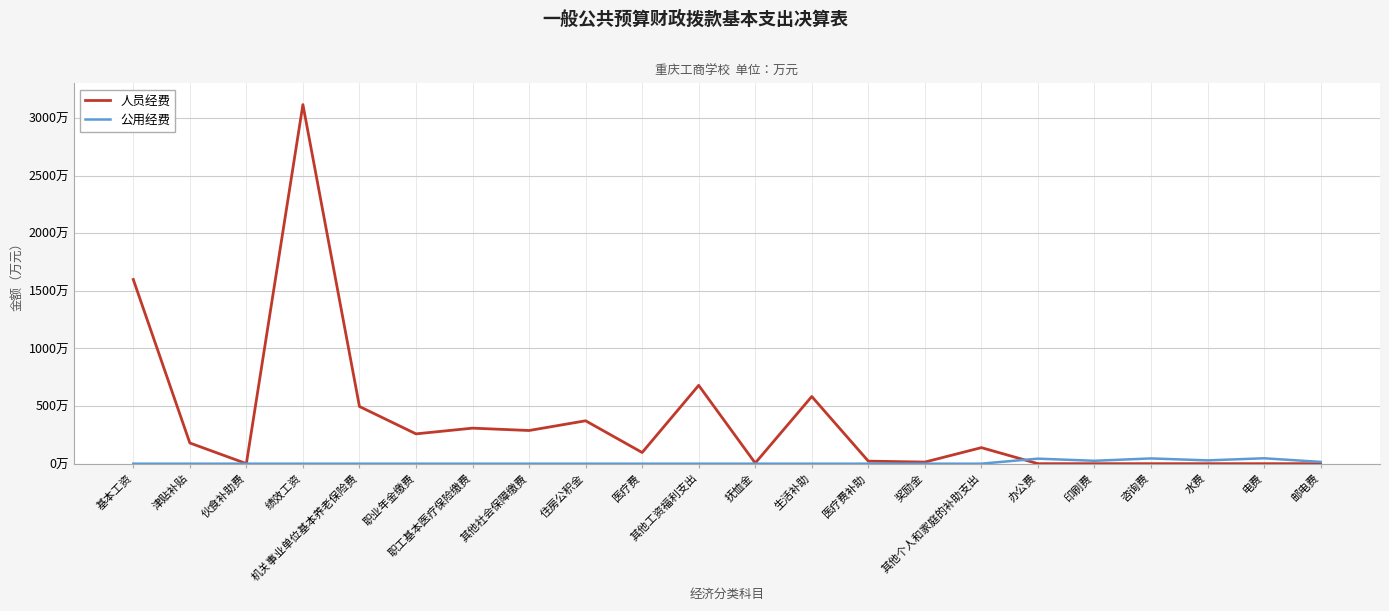

Where is the first local minimum for 人员经费?

伙食补助费